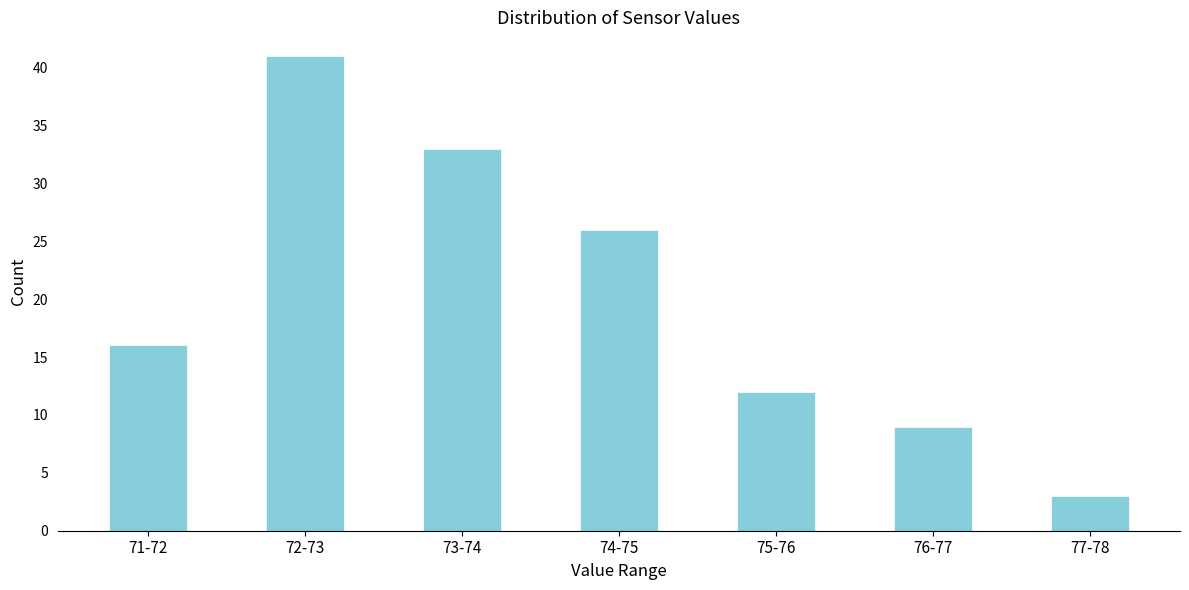

Reading left to right, transcribe all the data shown in this chart.

71-72=16	72-73=41	73-74=33	74-75=26	75-76=12	76-77=9	77-78=3